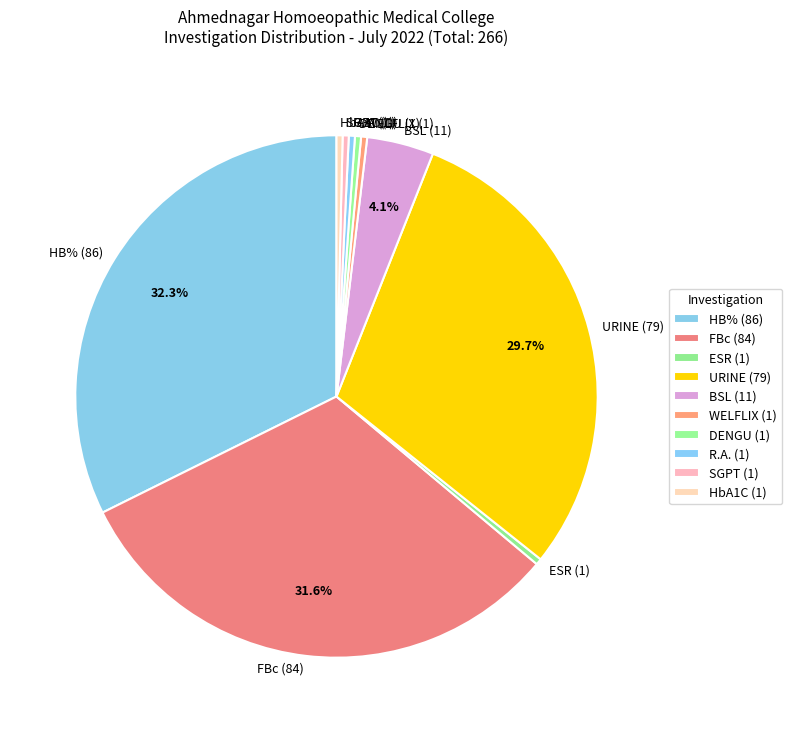

To the nearest percent, what is the combined percentage of R.A. and URINE?

30%